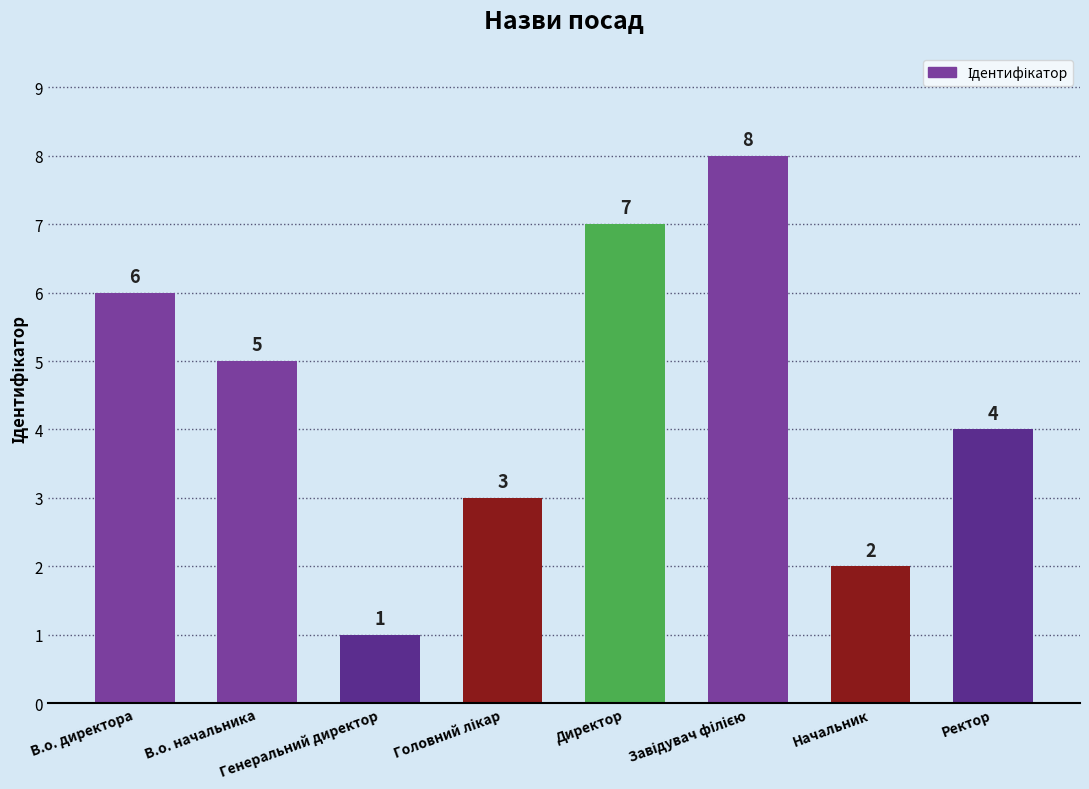

How many values are below 5?

4